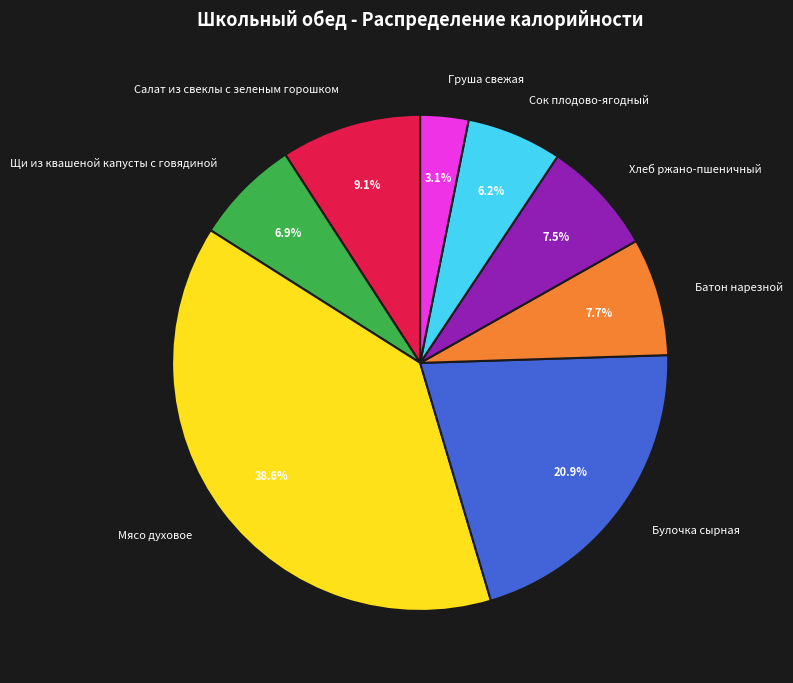

Which has a higher value, Булочка сырная or Мясо духовое?

Мясо духовое